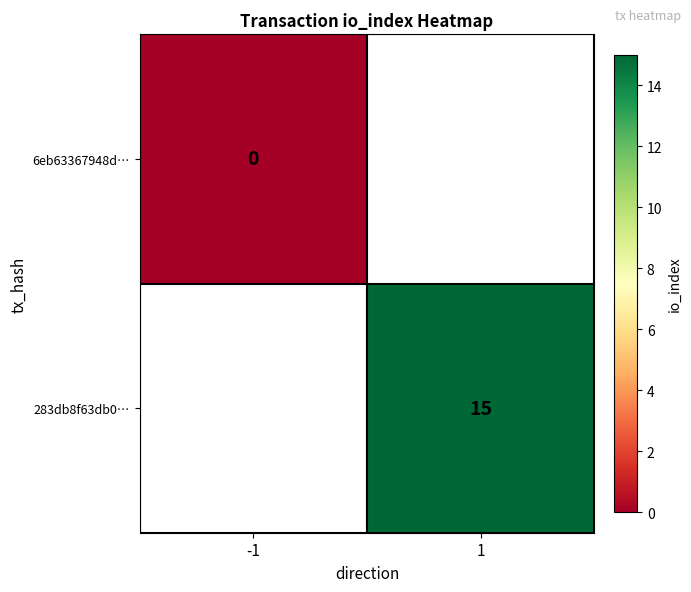

Is it true that 283db8f63db0… equals 15 at 1?

True